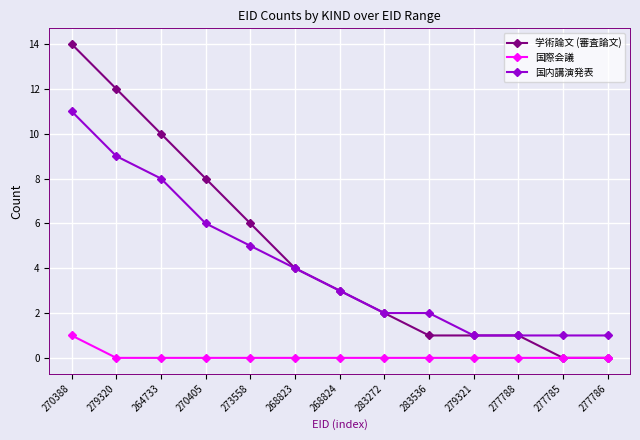

Which series has the largest total across all categories?

学術論文 (審査論文)